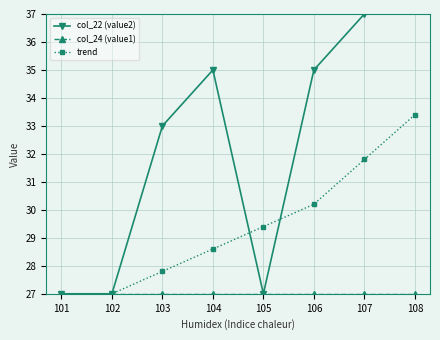

The col_22 (value2) series shows 24.4 at 106. True or false?

False